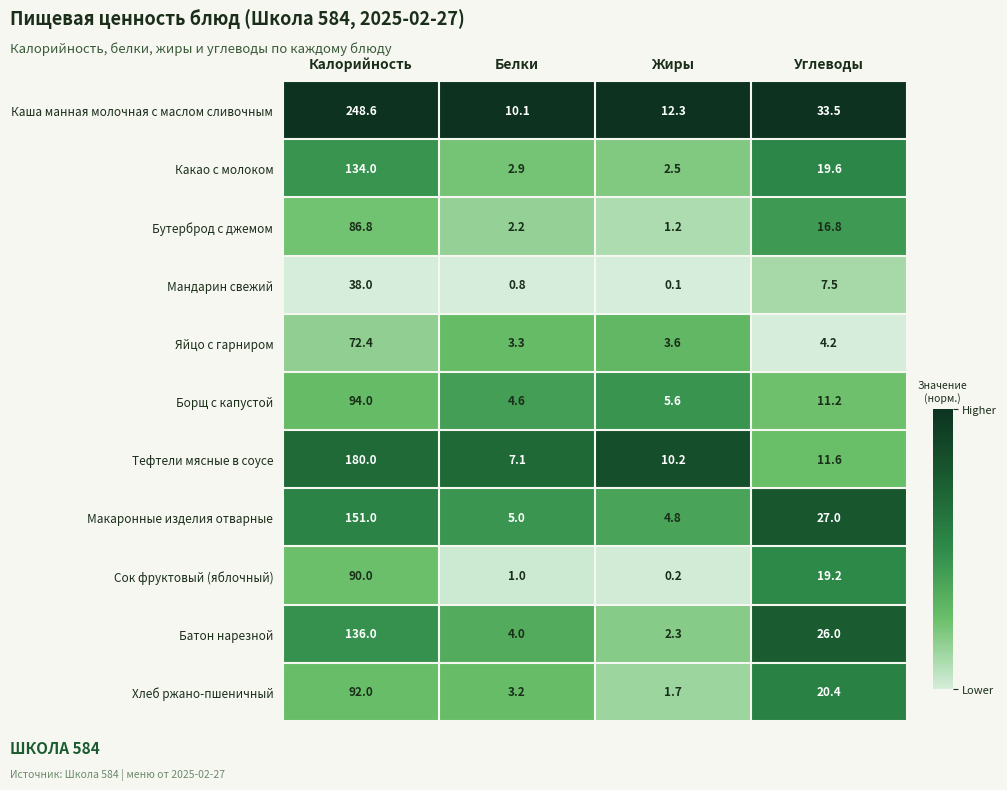

How many categories are shown in the chart?

4